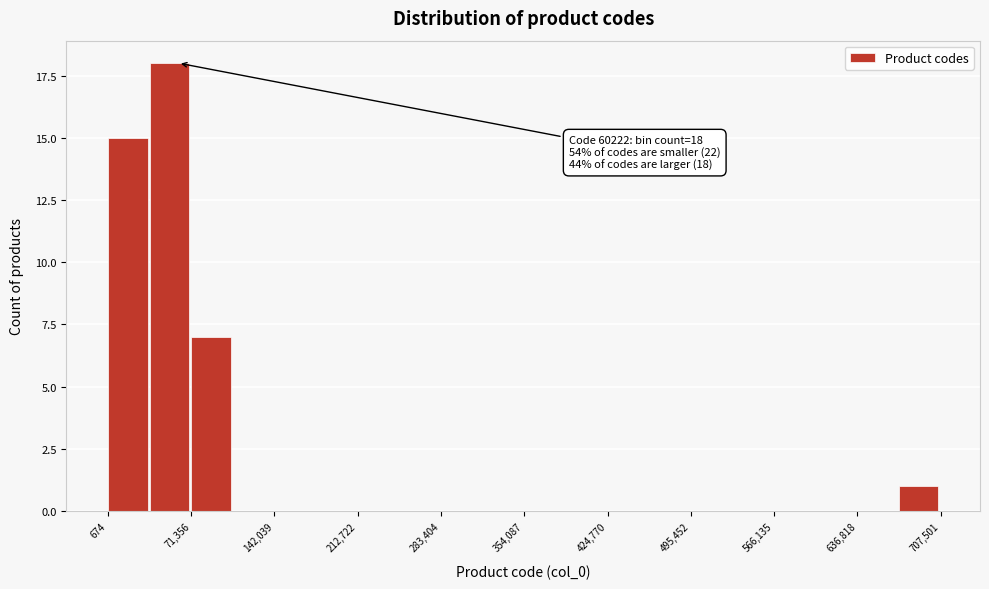

Around what value on the x-axis is the tallest bar? Give the approximate position of its centre, as read against the axis.

50000